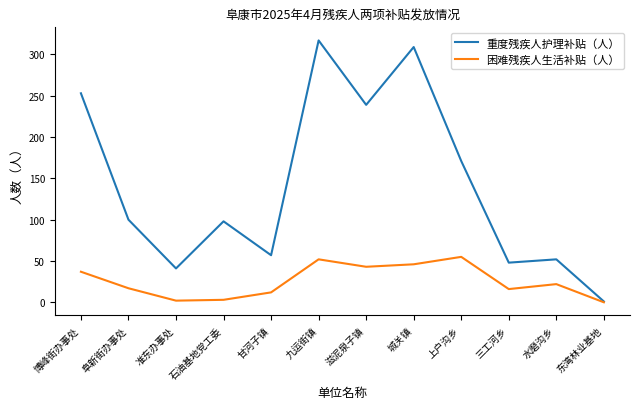

What are all the series names shown in the legend?

重度残疾人护理补贴（人）, 困难残疾人生活补贴（人）